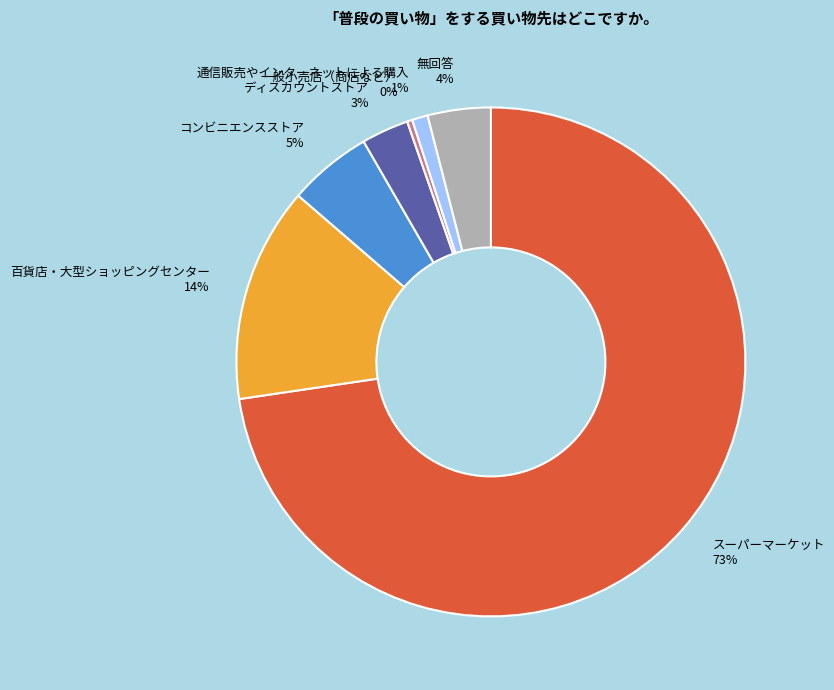

What is the smallest slice in the pie chart?

一般小売店（商店など） 0%